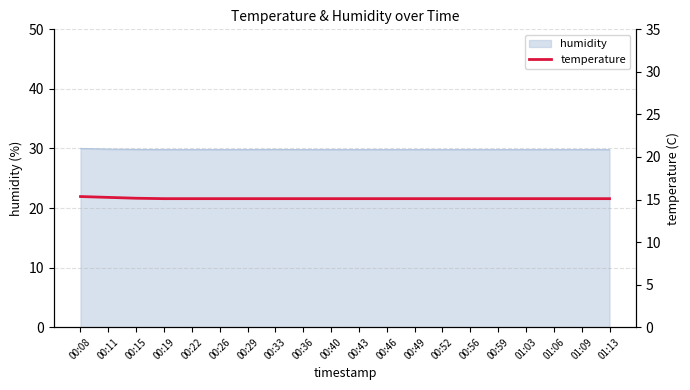

Does the chart have visible grid lines?

Yes